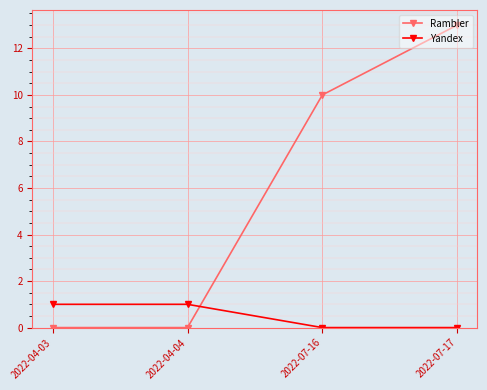

List the series in order of their overall mean, highest first.

Rambler, Yandex